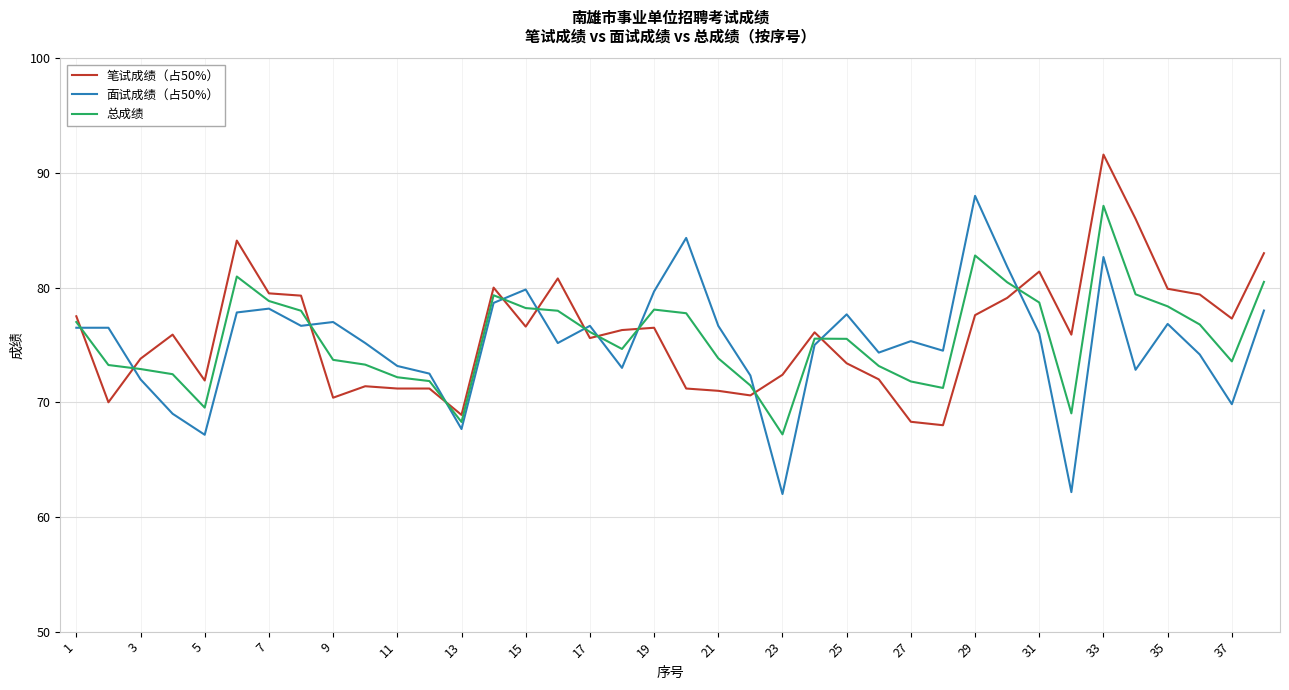

How many lines are shown in the chart?

3